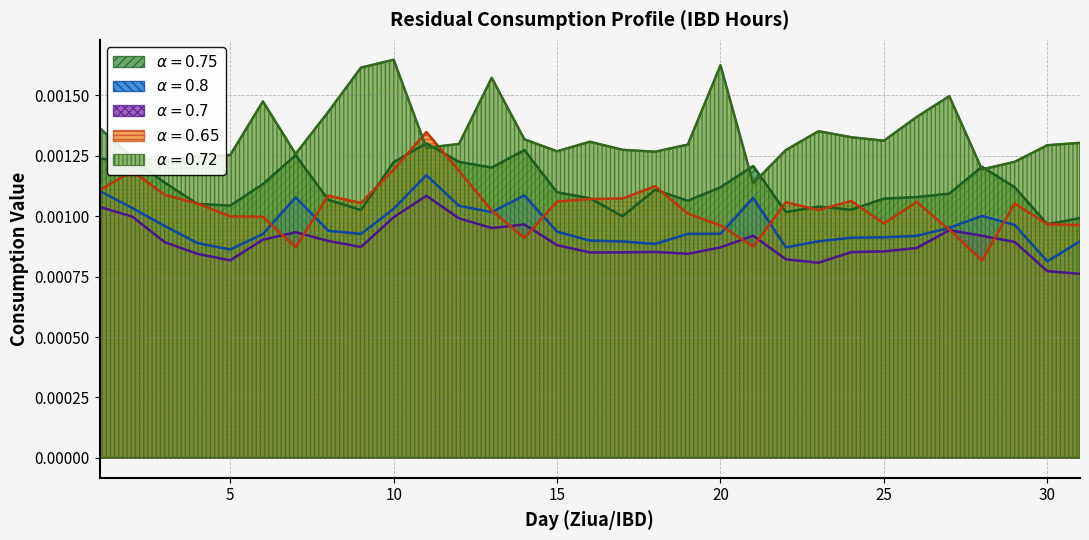

Does the chart display data point markers on the line(s)?

No